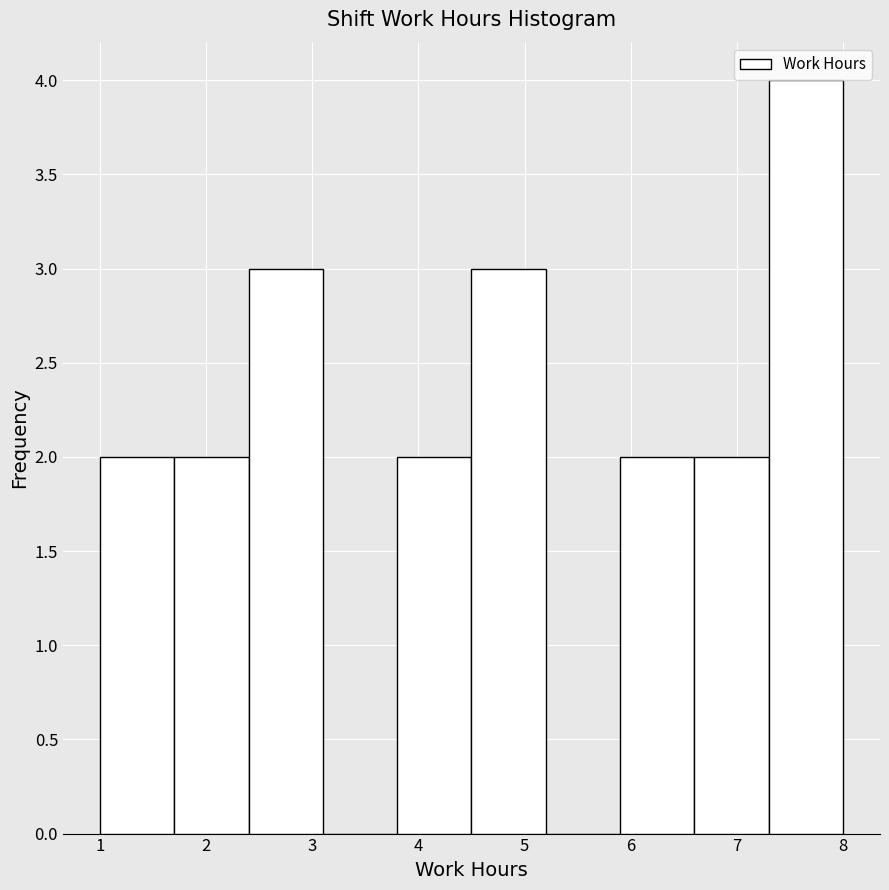

Reading left to right, list every bar in this chart as the range it spans on the x-axis followed by its height. The values are not printed on the chart, so give them approximately, as read against the axis.

1.0 to 1.7: 2
1.7 to 2.4: 2
2.4 to 3.1: 3
3.1 to 3.8: 0
3.8 to 4.5: 2
4.5 to 5.2: 3
5.2 to 5.9: 0
5.9 to 6.6: 2
6.6 to 7.3: 2
7.3 to 8.0: 4